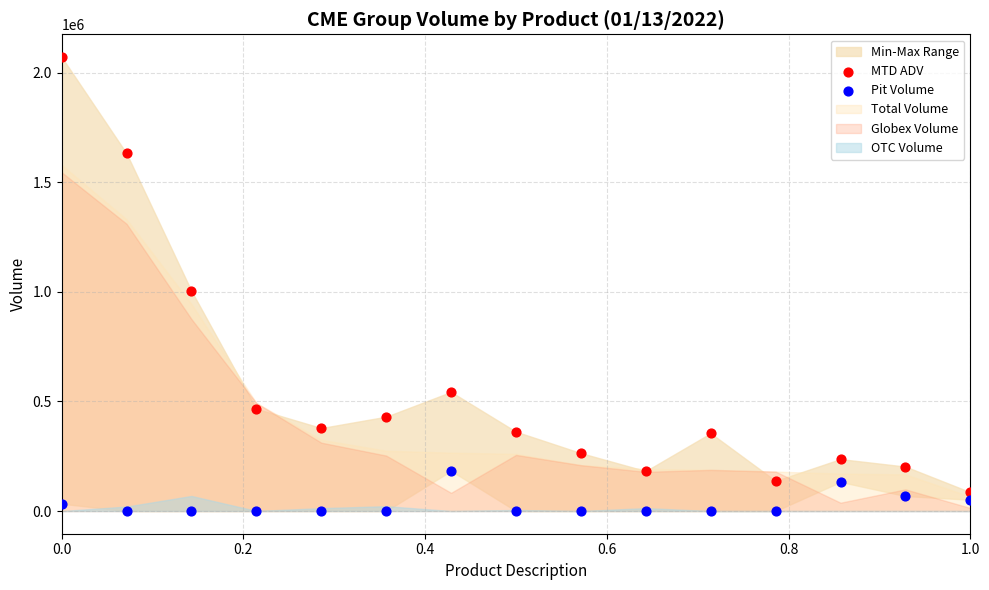

Which series reaches the maximum Y coordinate?

MTD ADV